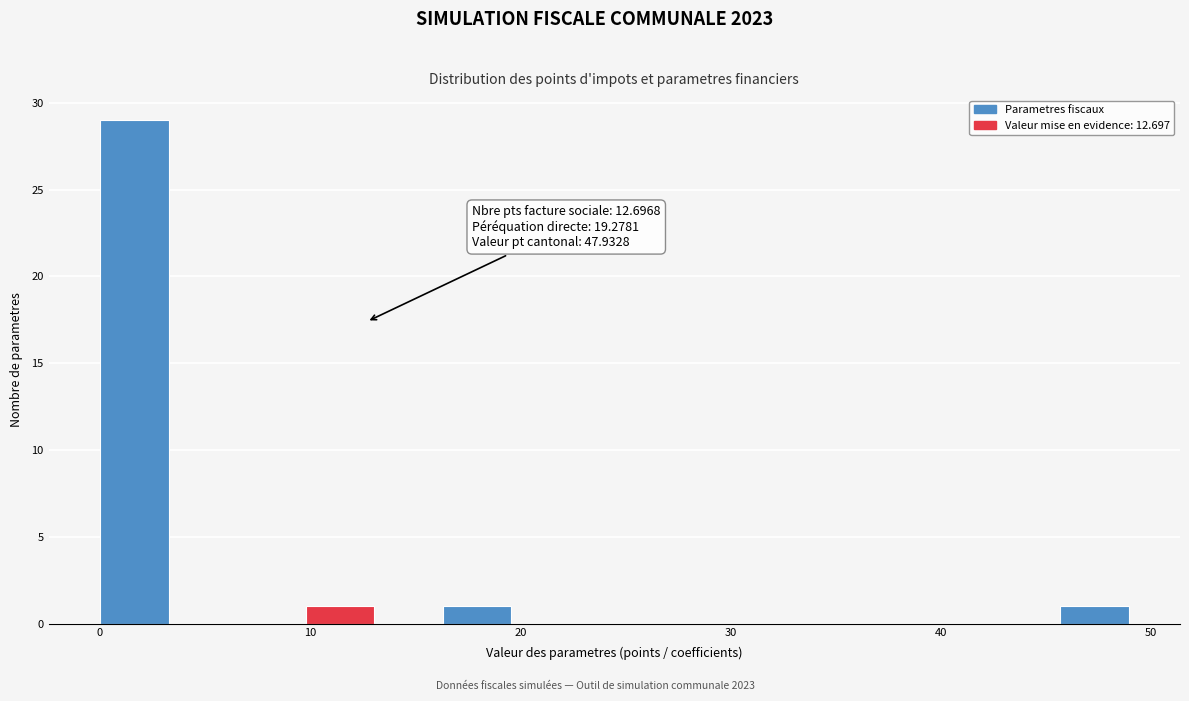

Around what value on the x-axis is the tallest bar? Give the approximate position of its centre, as read against the axis.

2